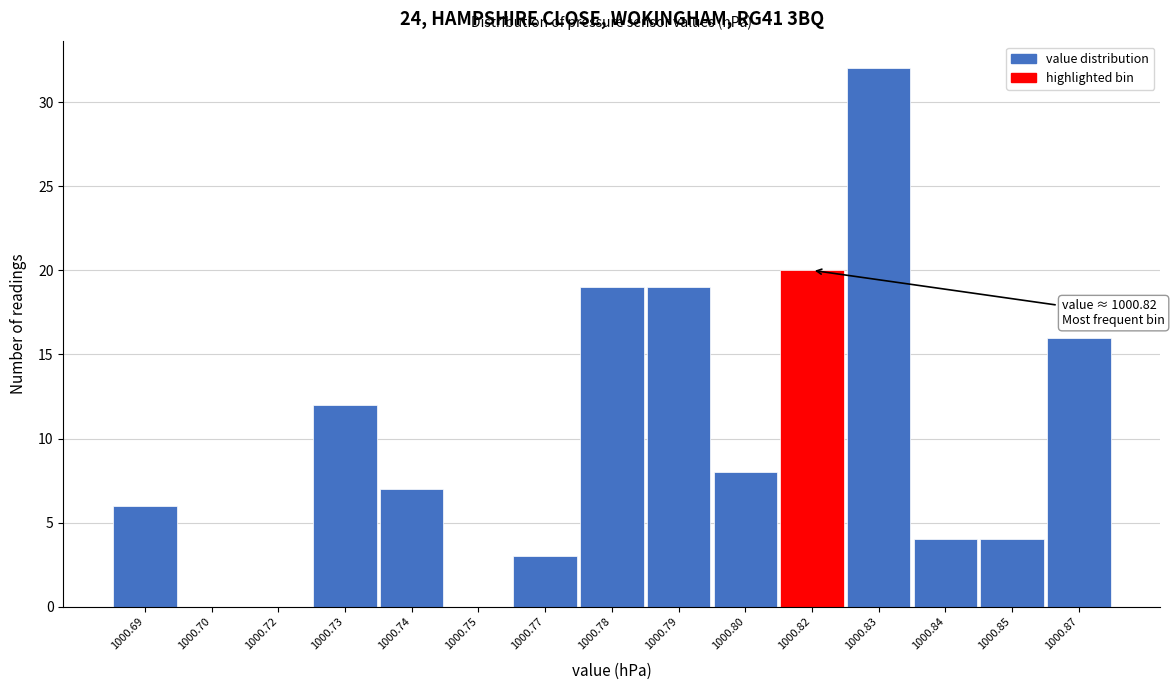

Reading right to left, what are all the values shown in this chart?

1000.87=16	1000.85=4	1000.84=4	1000.83=32	1000.82=20	1000.80=8	1000.79=19	1000.78=19	1000.77=3	1000.75=0	1000.74=7	1000.73=12	1000.72=0	1000.70=0	1000.69=6